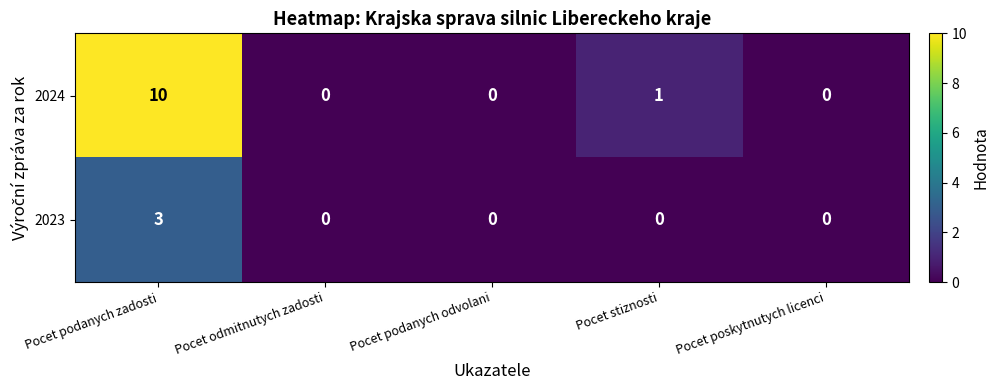

The value of 2024 at Pocet odmitnutych zadosti is 4. True or false?

False